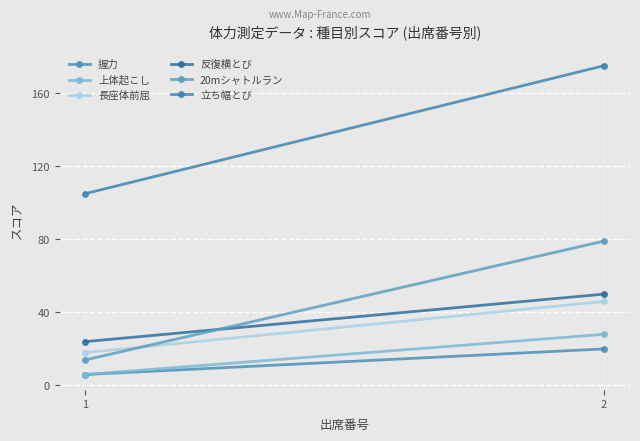

How many categories are shown in the chart?

2